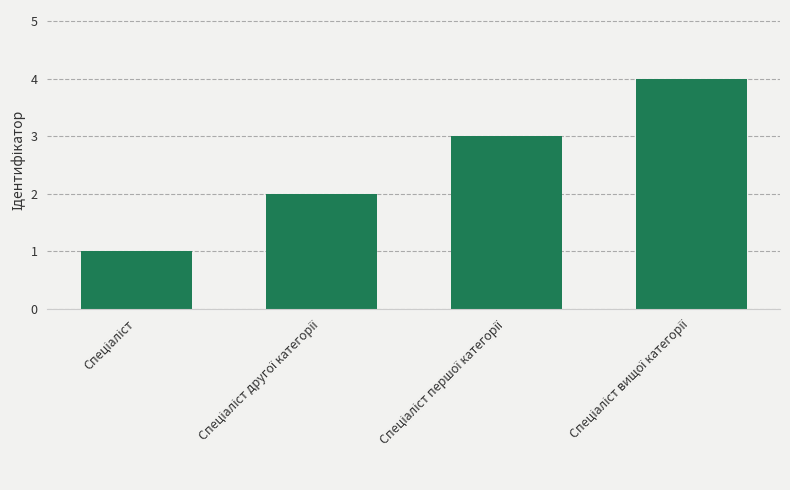

Count the values in the range 2 to 4.

3